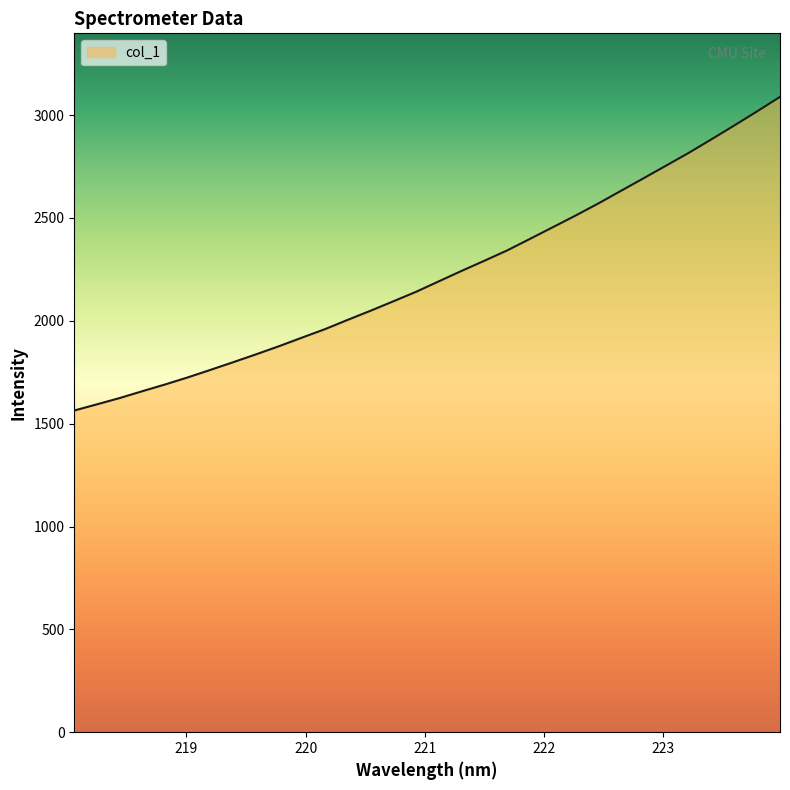

What is the difference between the maximum and minimum values?

1524.8